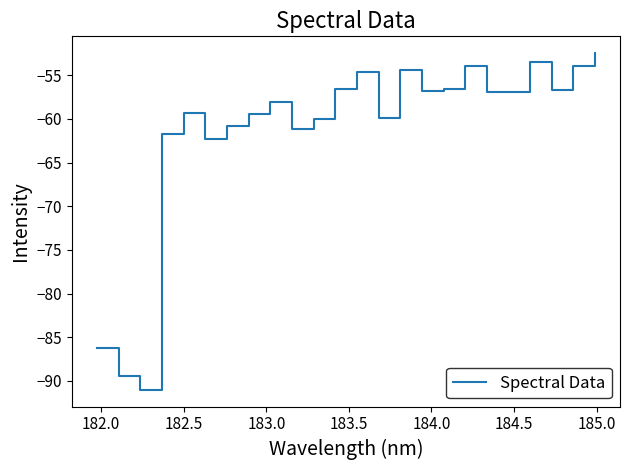

What is the maximum value shown in the chart?

-52.5